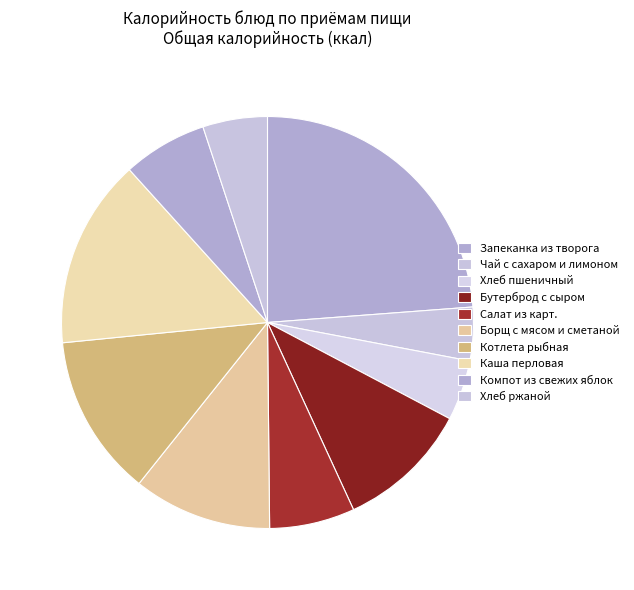

Rank the categories by value from highest to lowest.

Запеканка из творога, Каша перловая, Котлета рыбная, Борщ с мясом и сметаной, Бутерброд с сыром, Салат из карт., Компот из свежих яблок, Хлеб ржаной, Хлеб пшеничный, Чай с сахаром и лимоном